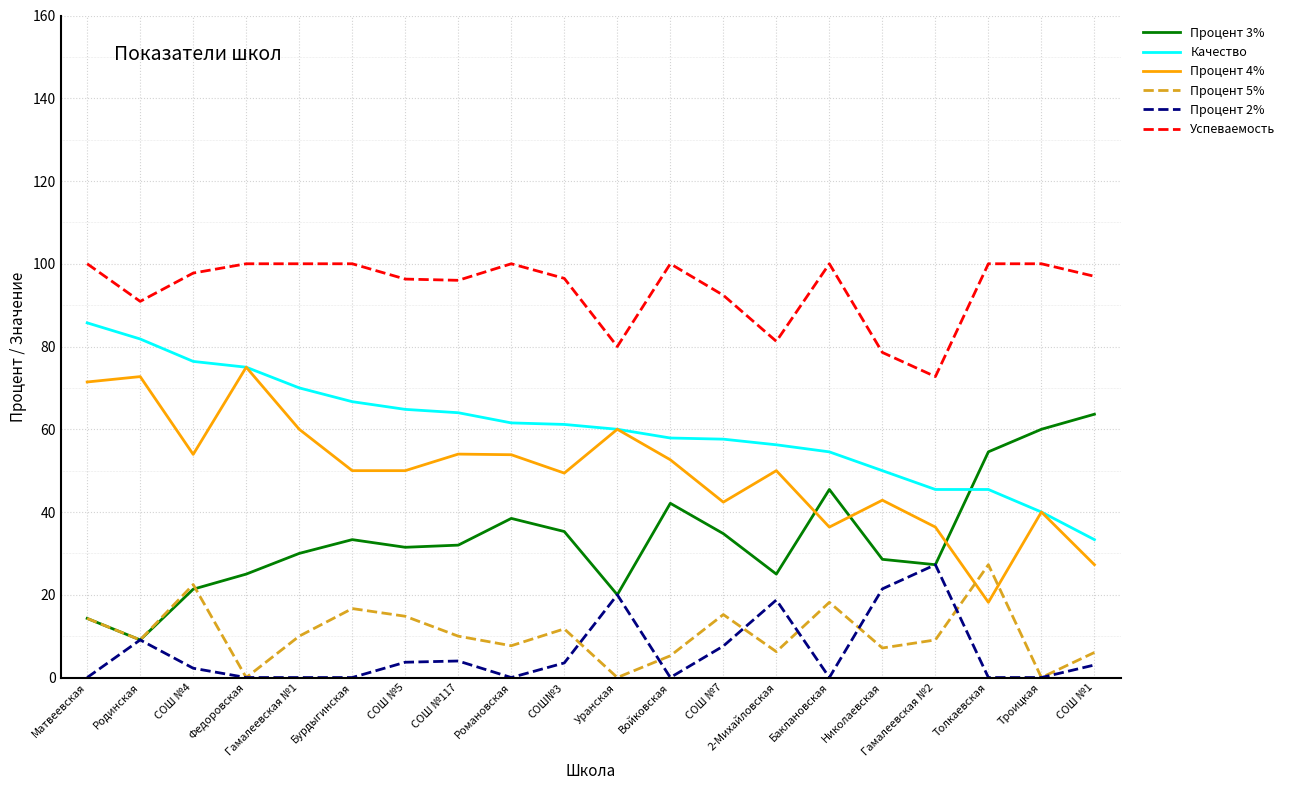

How many lines are shown in the chart?

6